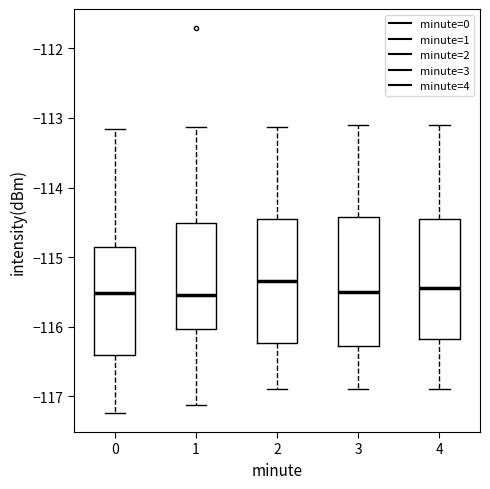

Reading left to right, read every box against the y-axis: the position of its median line, the range the box covers, and the ends of its whiskers. The values are not printed on the chart, so give them approximately, as read against the axis.

0: median -115.5, box -116.4 to -114.9, whiskers -117.2 to -113.2
1: median -115.5, box -116.0 to -114.5, whiskers -117.1 to -113.1
2: median -115.3, box -116.2 to -114.5, whiskers -116.9 to -113.1
3: median -115.5, box -116.3 to -114.4, whiskers -116.9 to -113.1
4: median -115.4, box -116.2 to -114.4, whiskers -116.9 to -113.1